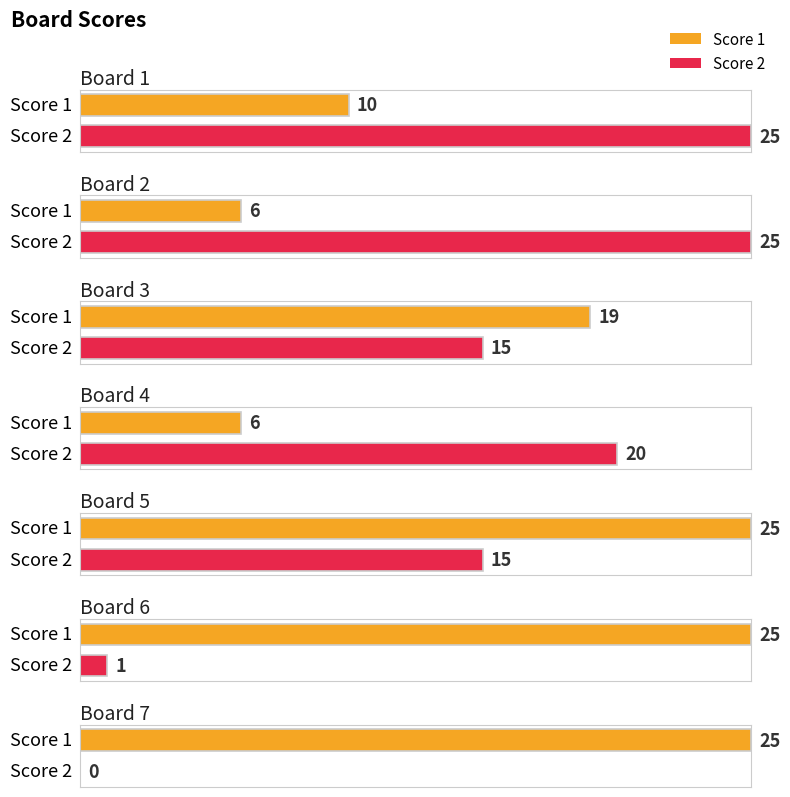

Which series has the largest range (max minus min)?

Score 2